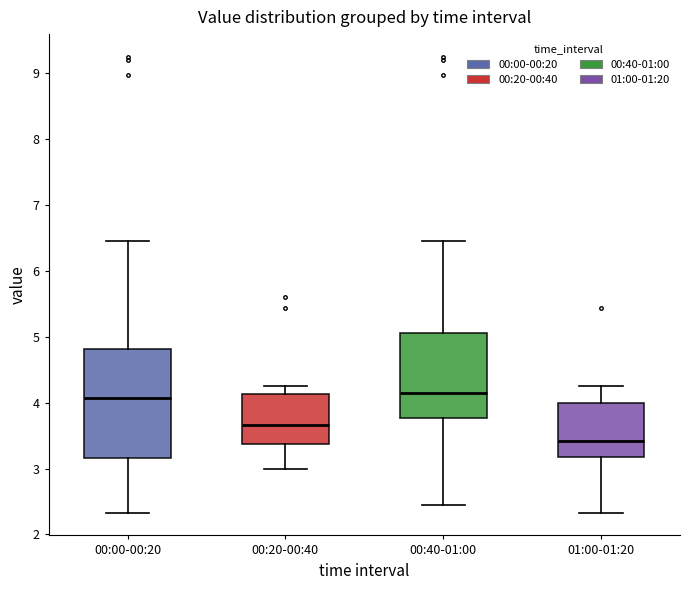

Which box has the lowest median line?

01:00-01:20